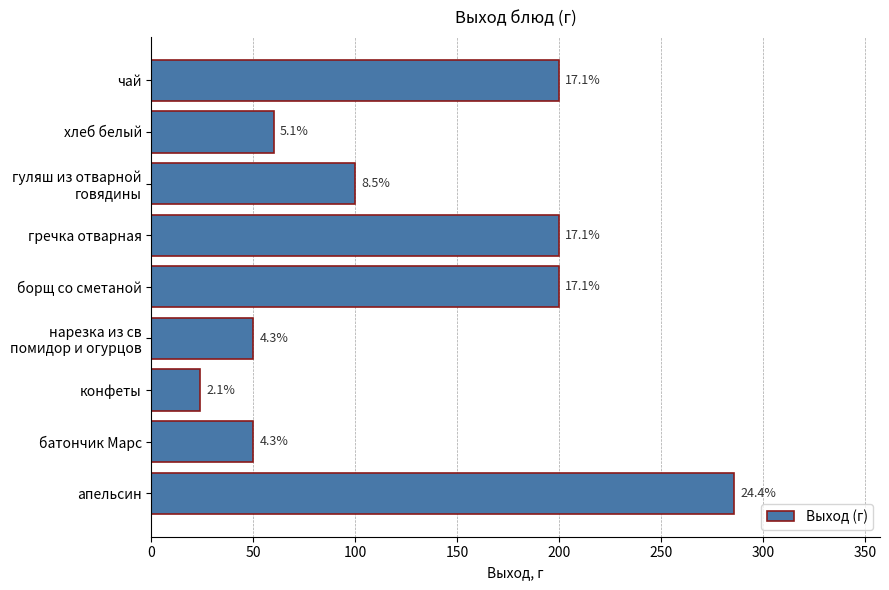

What is the smallest value displayed?

24